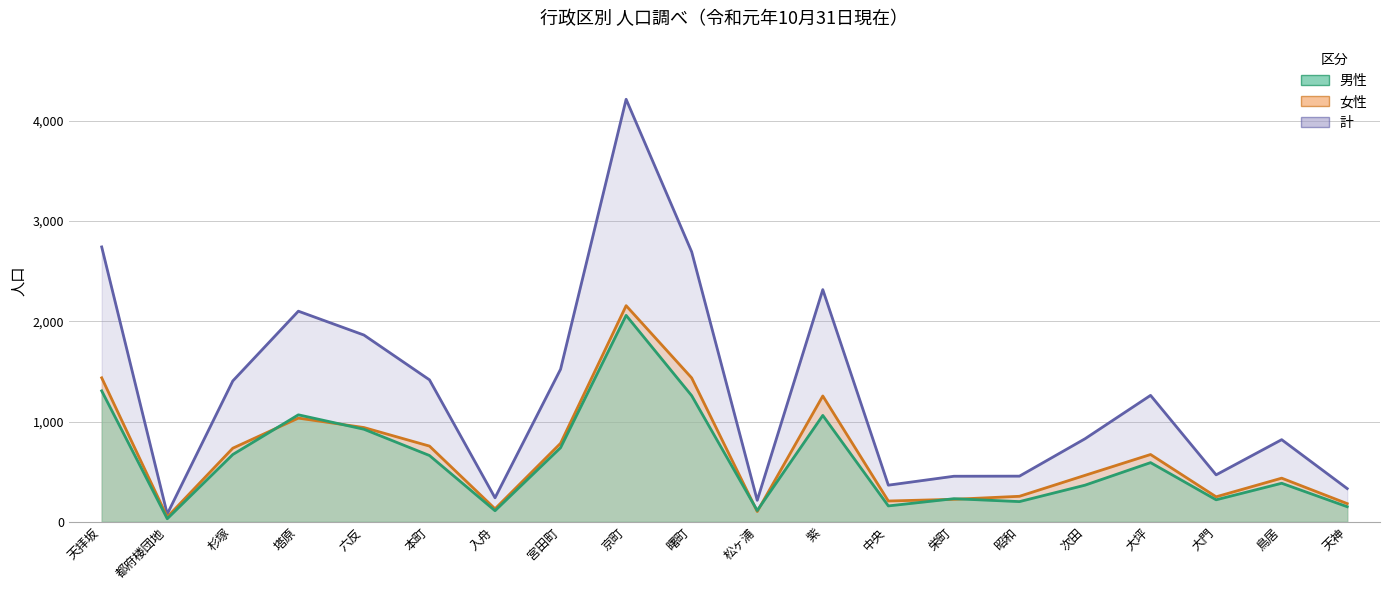

Between 昭和 and 次田, which series saw the biggest shift?

計